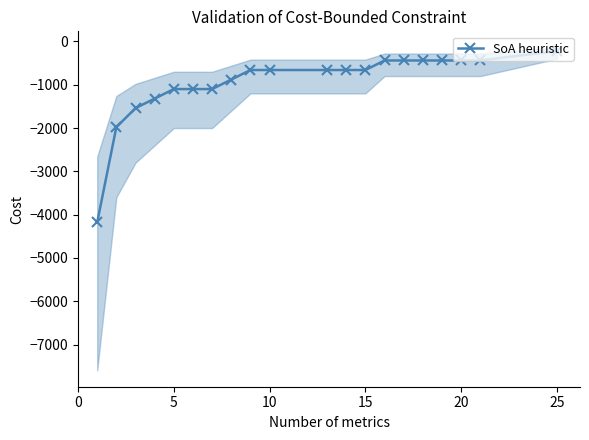

What is the difference between the second highest and minimum values?

3740